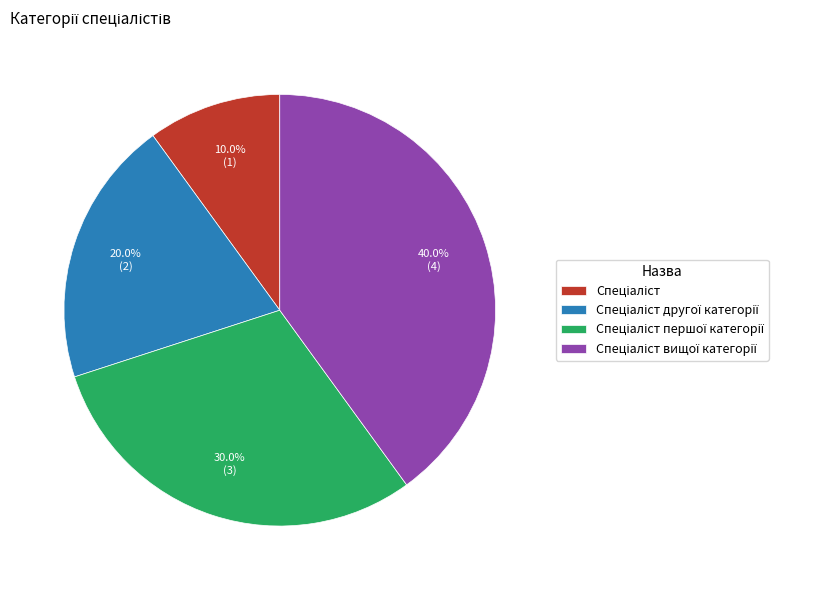

Is there any slice that represents more than half of the pie?

No